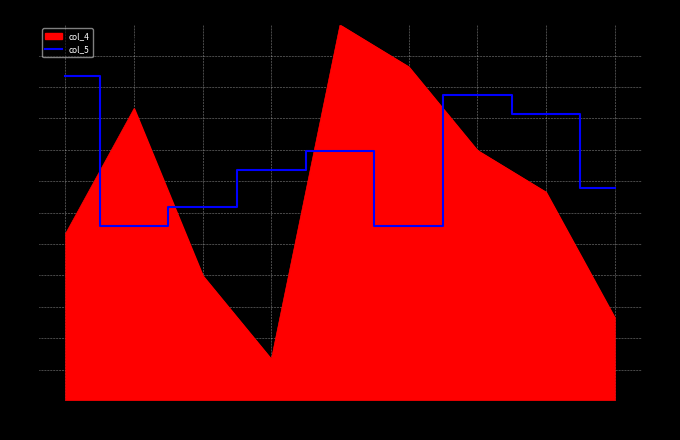

Where does the data first go above 620?

00:00